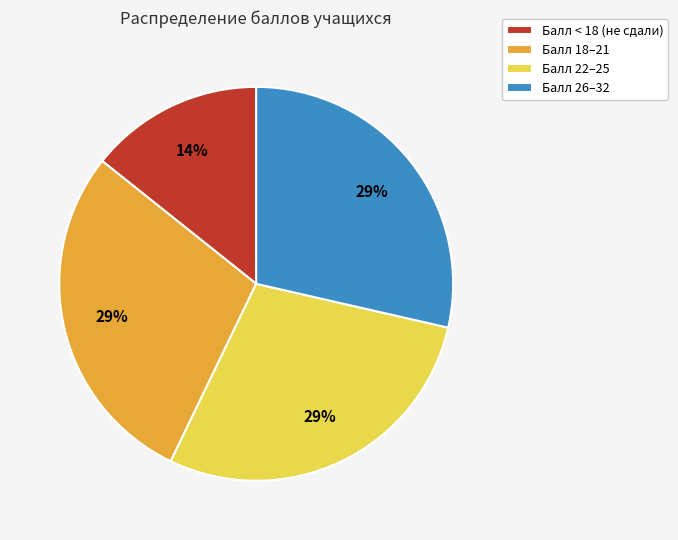

Combined, do Балл 18–21 and Балл 22–25 account for over 50%?

Yes